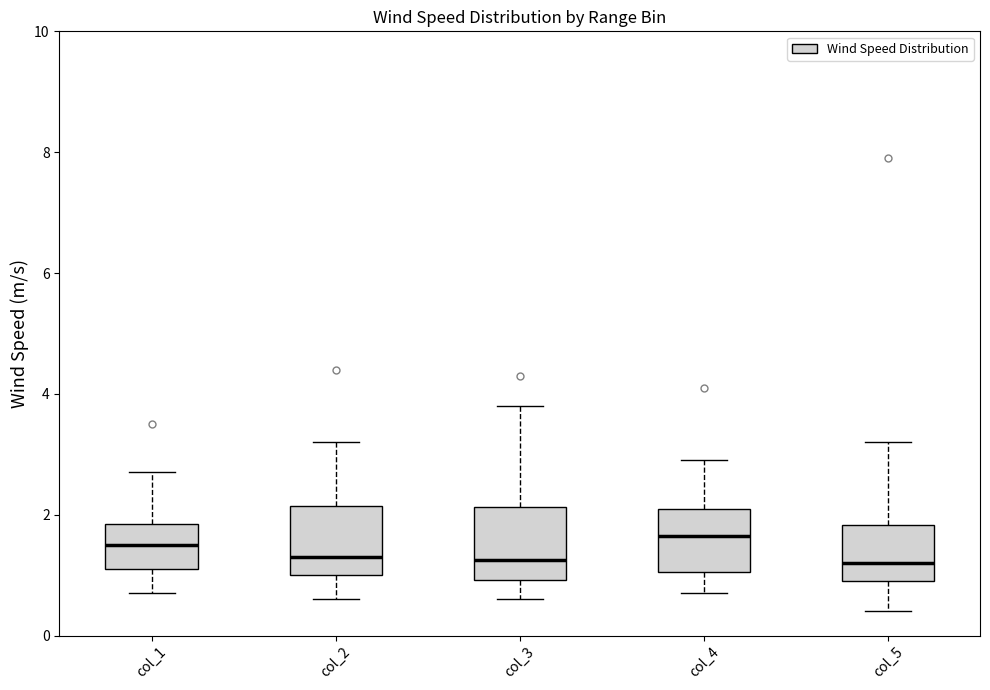

Where is the upper edge of the box for col_4 on the y-axis? The values are not printed on the chart, so give them approximately, as read against the axis.

2.2